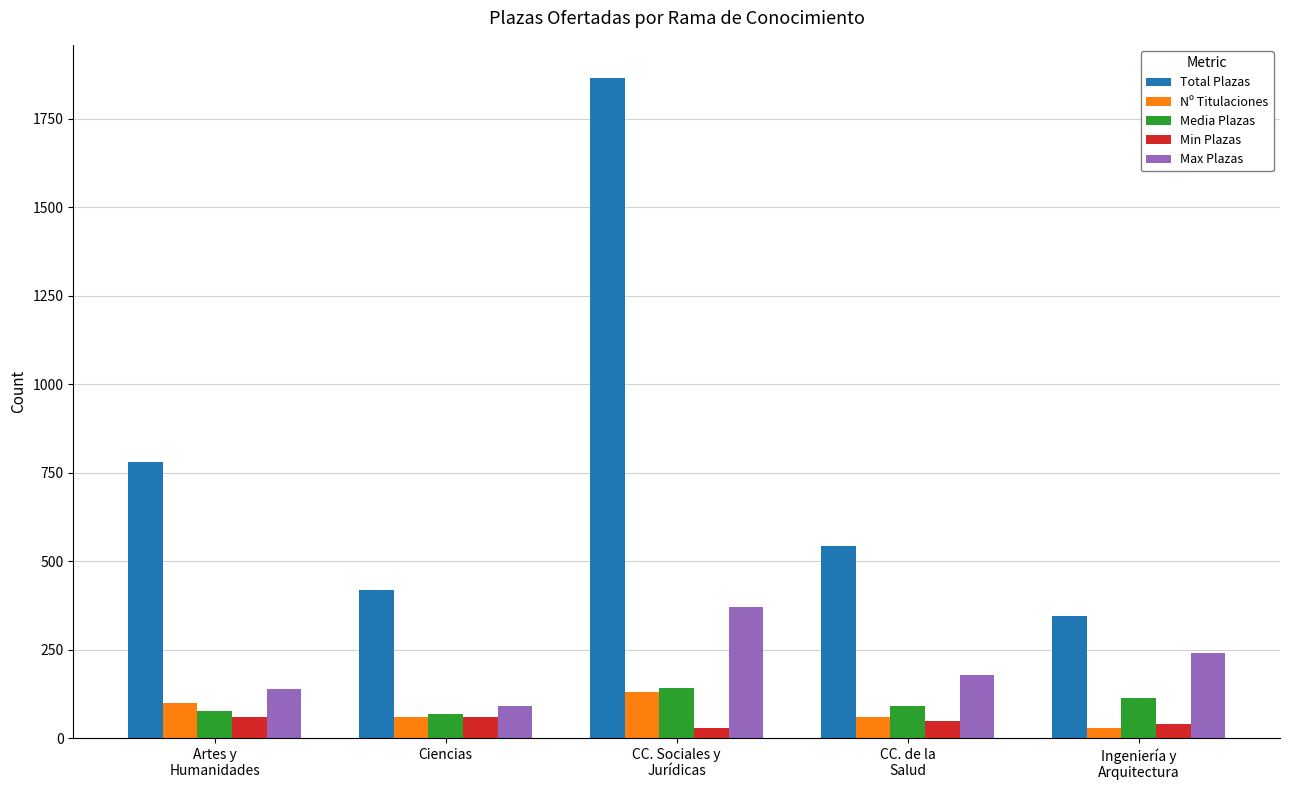

The Media Plazas series shows 78.0 at Artes y
Humanidades. True or false?

True